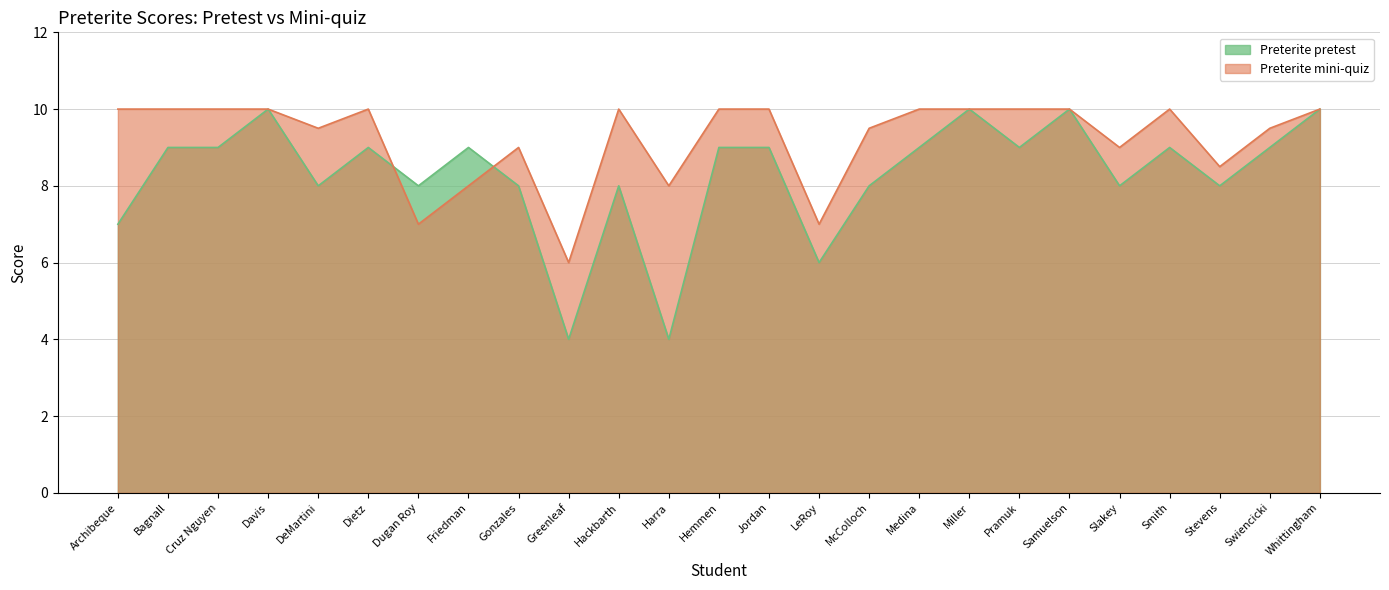

What are all the series names shown in the legend?

Preterite pretest, Preterite mini-quiz